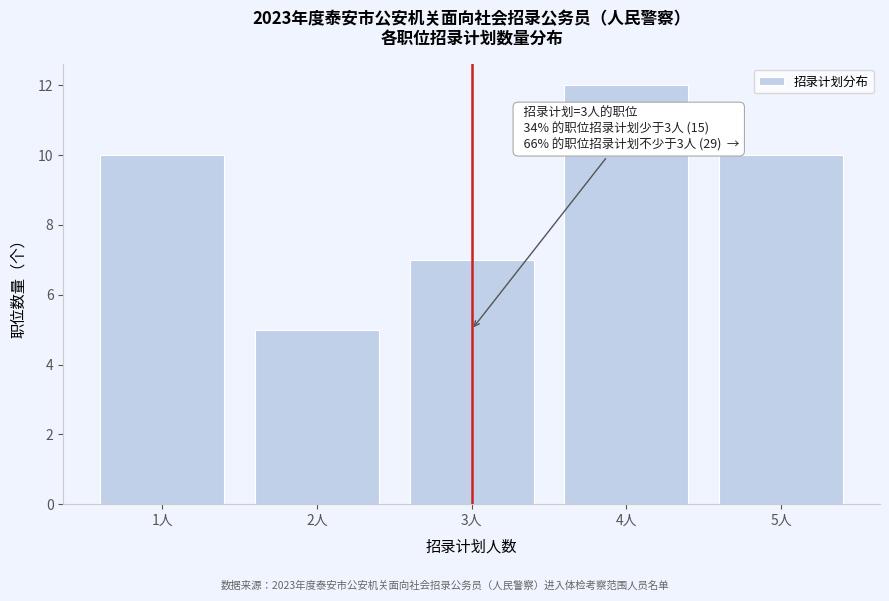

Reading left to right, extract all data points from this chart.

10	5	7	12	10